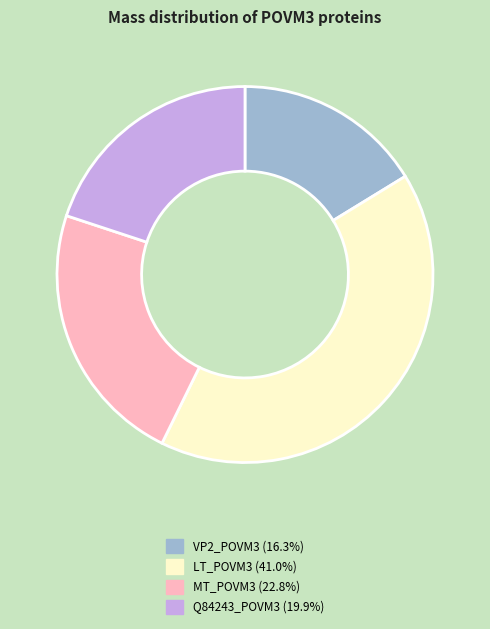

Rank the categories by value from highest to lowest.

LT_POVM3, MT_POVM3, Q84243_POVM3, VP2_POVM3